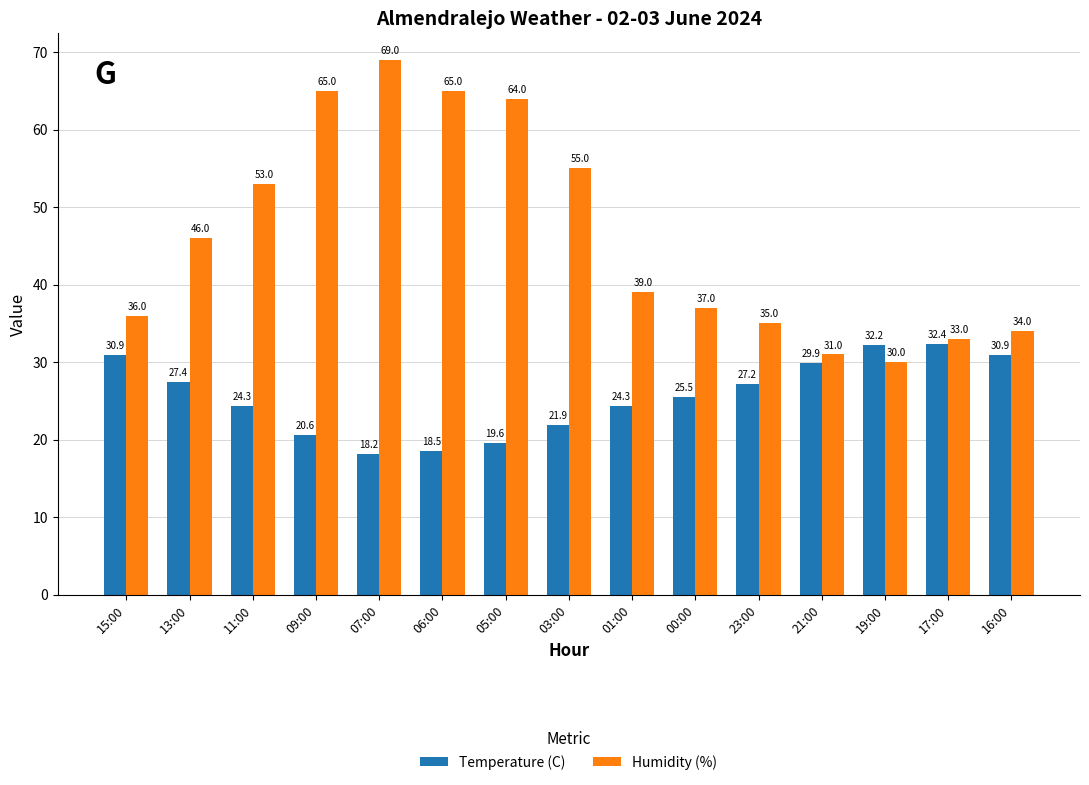

What is the maximum value shown in the chart?

69.0